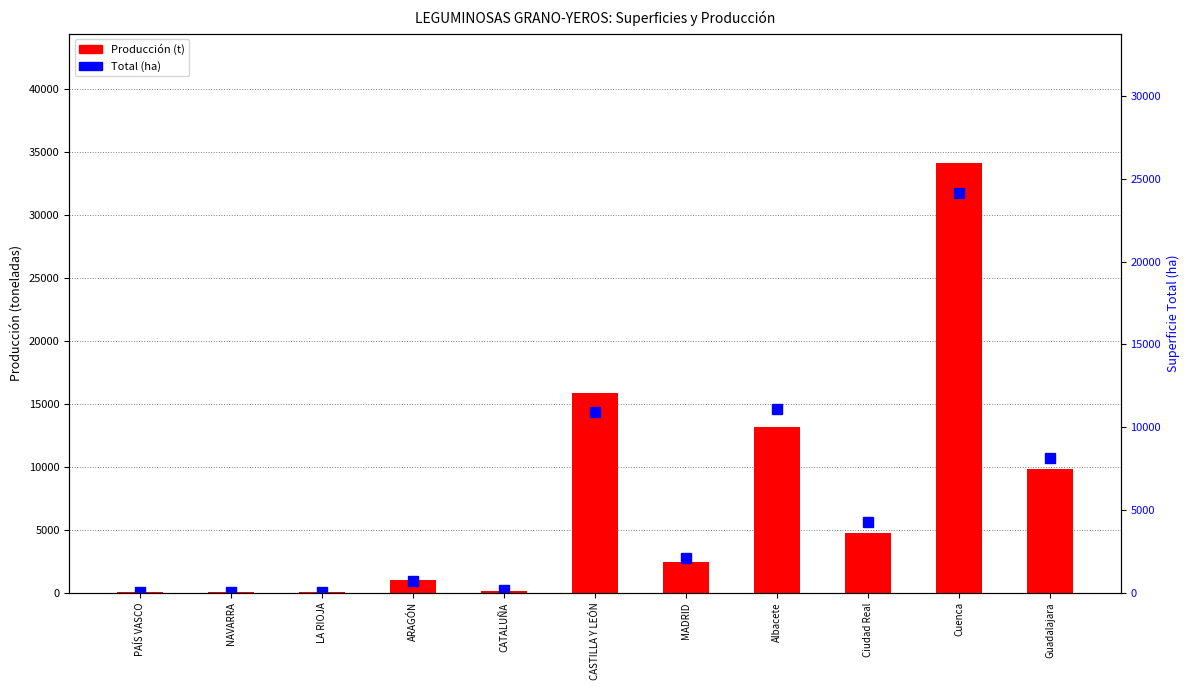

Rank the series by their average value, from lowest to highest.

Total ha, Producción (t)